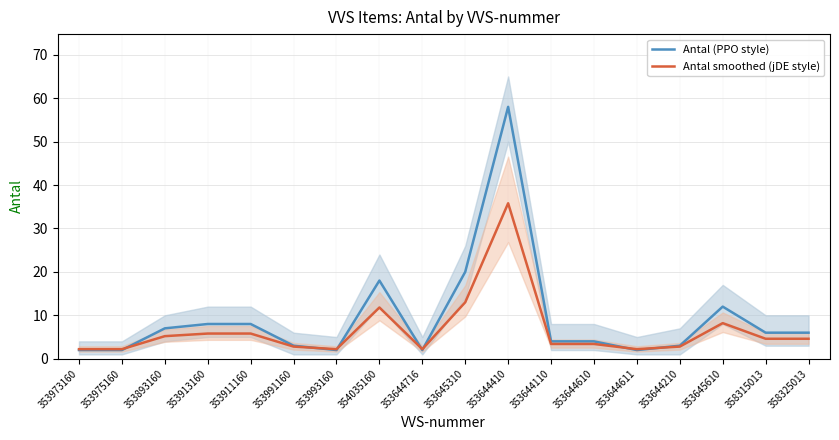

Which category has the highest value in the Antal smoothed (jDE style) series?

353644410